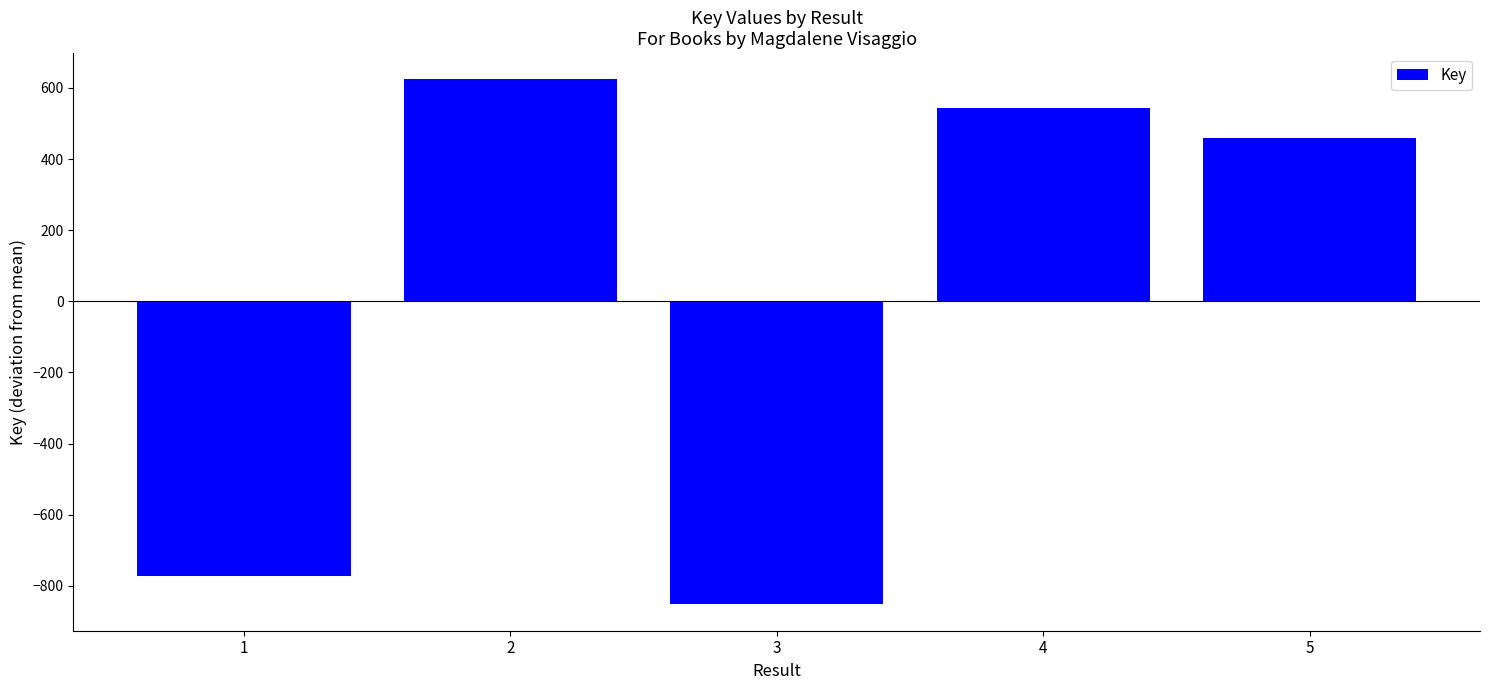

The value at 5 is 457.8. True or false?

True